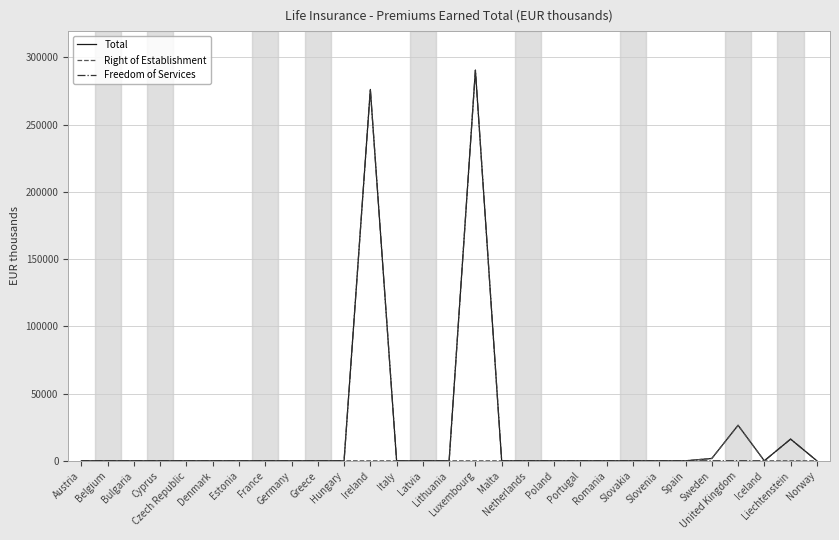

What is the greatest value displayed?

290479.7